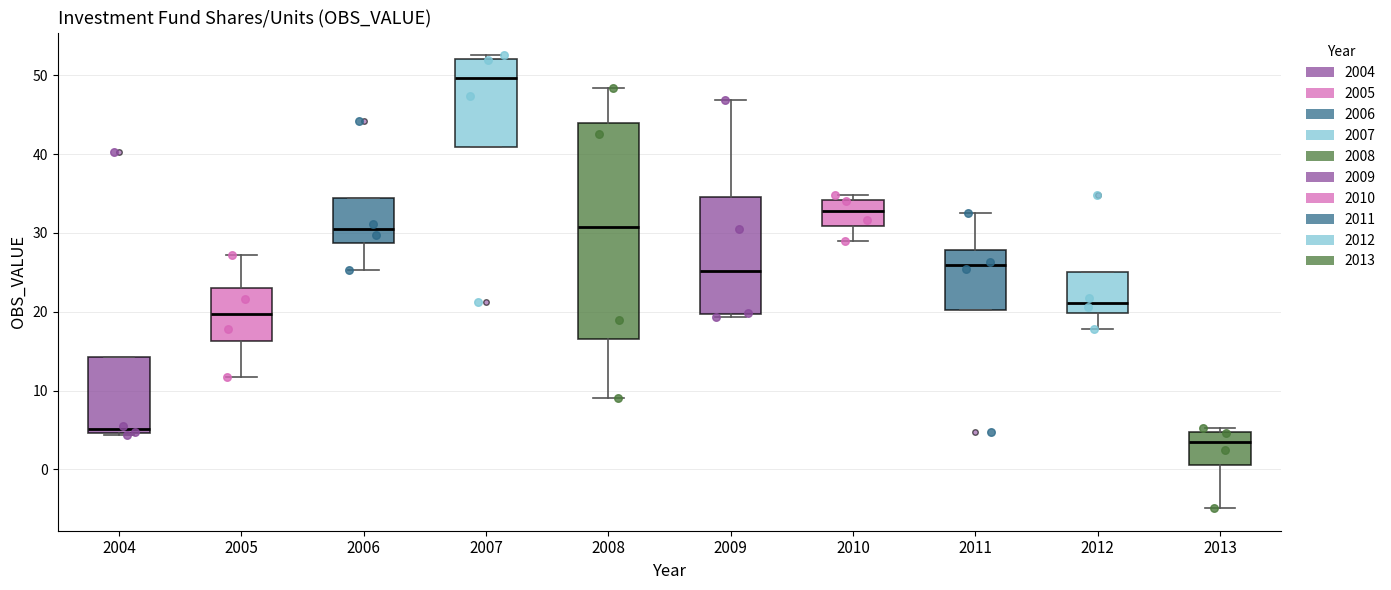

Which box's median line is the highest?

2007